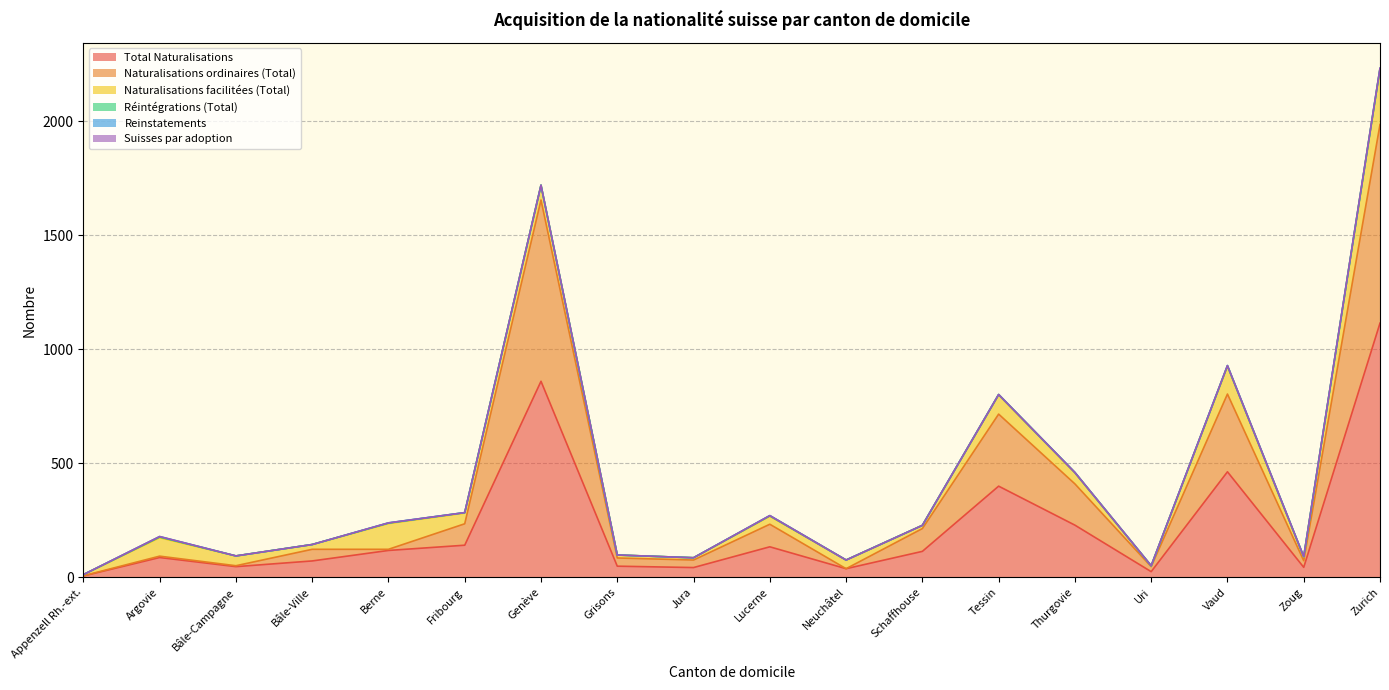

How many values in the Total Naturalisations series exceed 114?

8